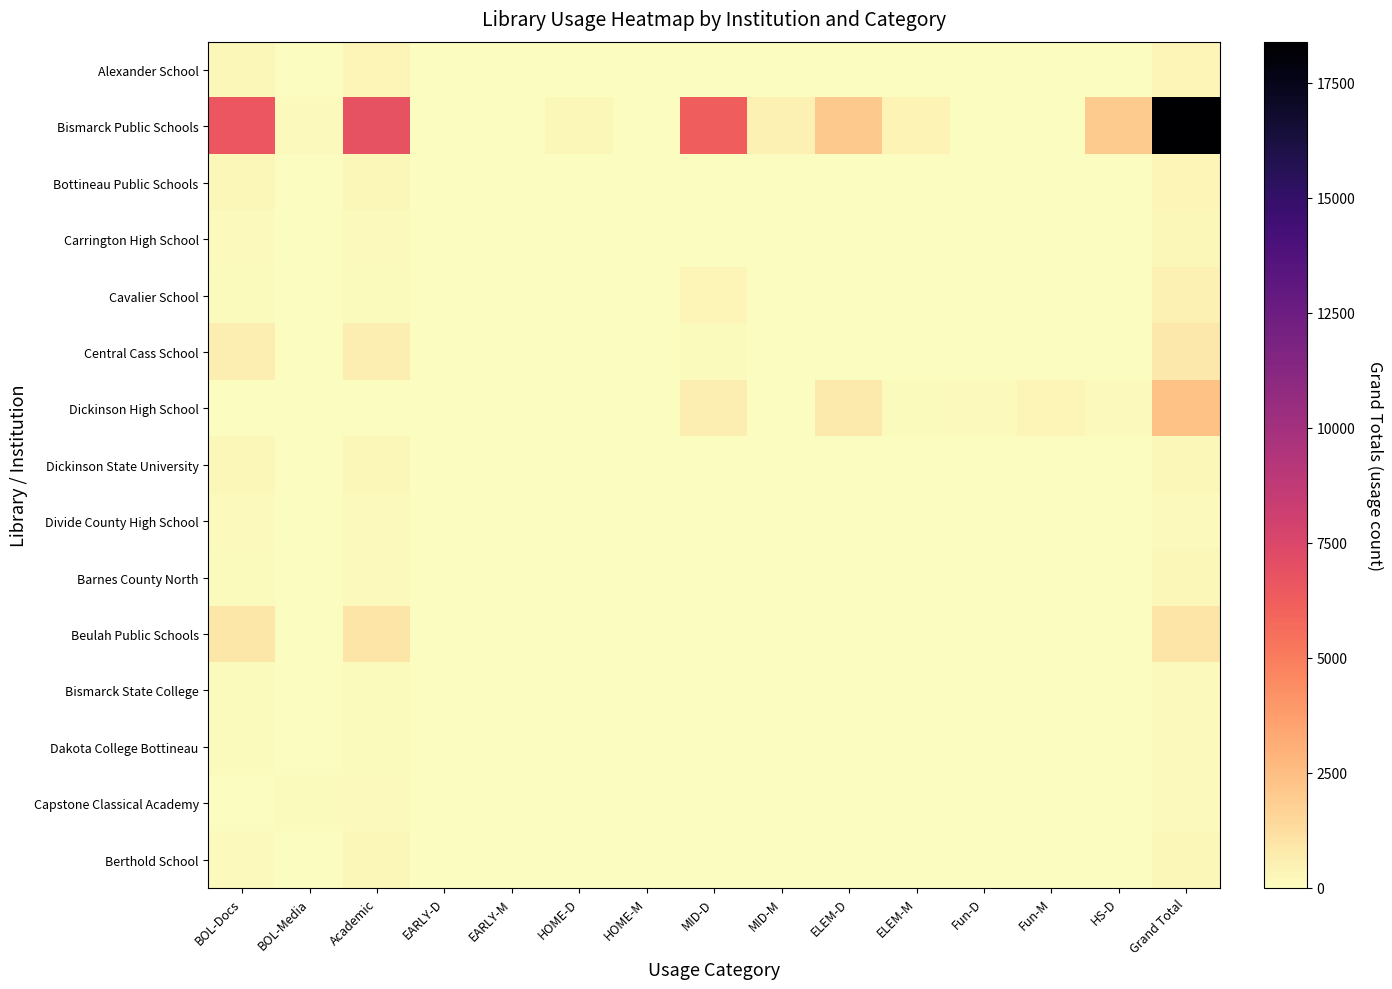

What is the total value across all series at Fun-D?

228